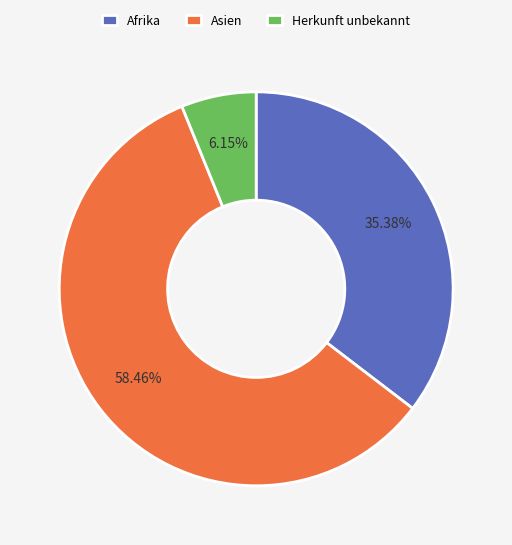

To the nearest percent, what is the average slice percentage?

33%